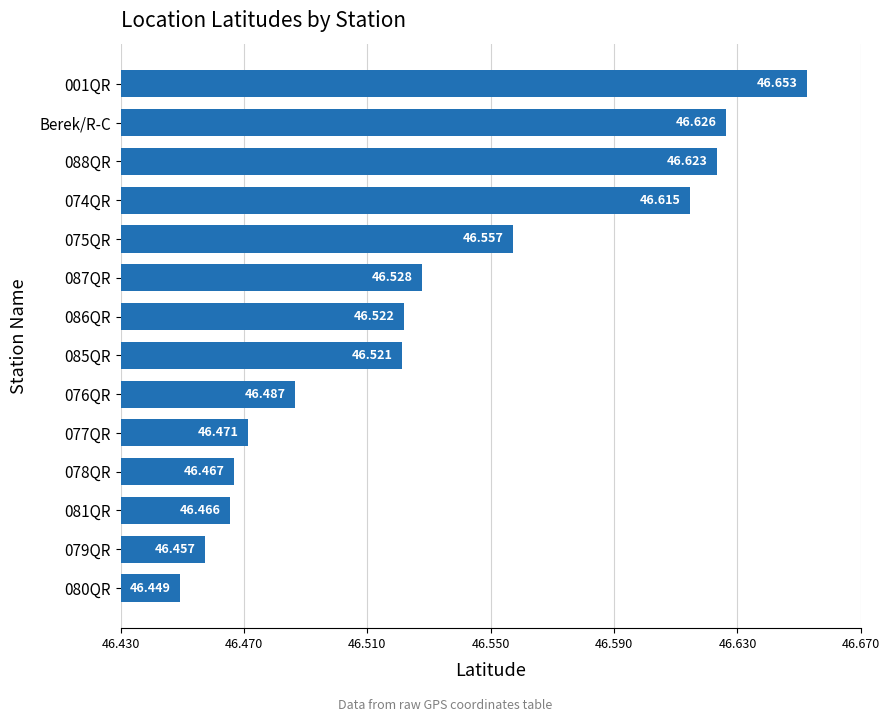

List the labels in order of value, smallest first.

080QR, 079QR, 081QR, 078QR, 077QR, 076QR, 085QR, 086QR, 087QR, 075QR, 074QR, 088QR, Berek/R-C, 001QR